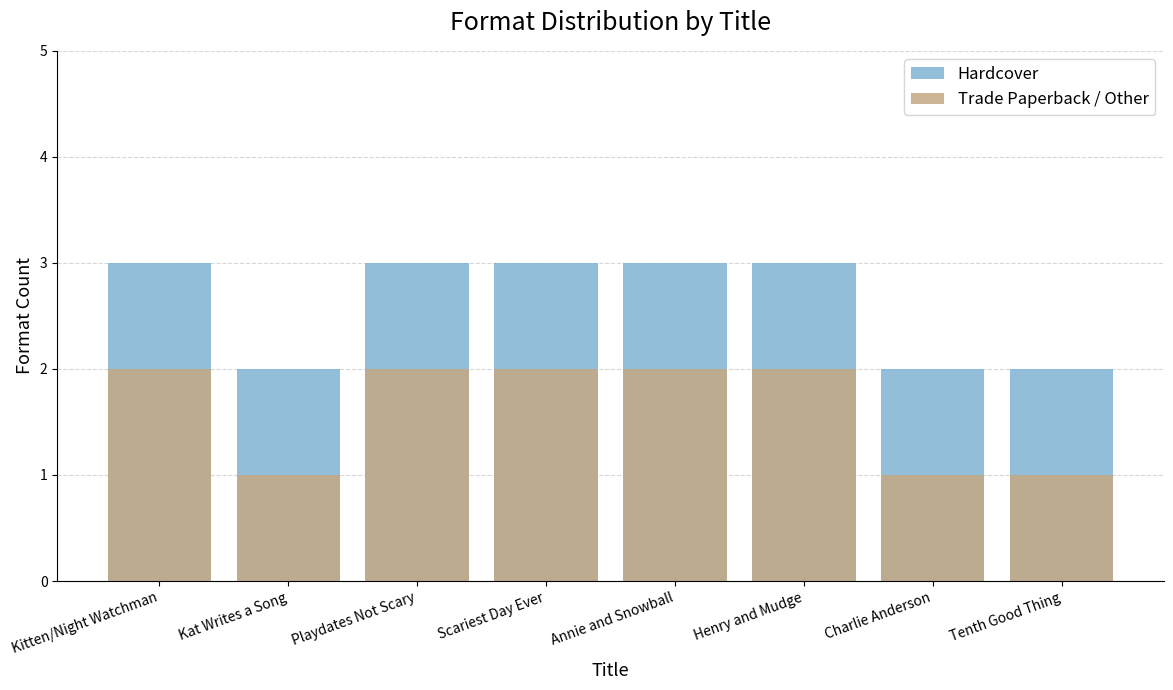

How many groups of bars are there?

8